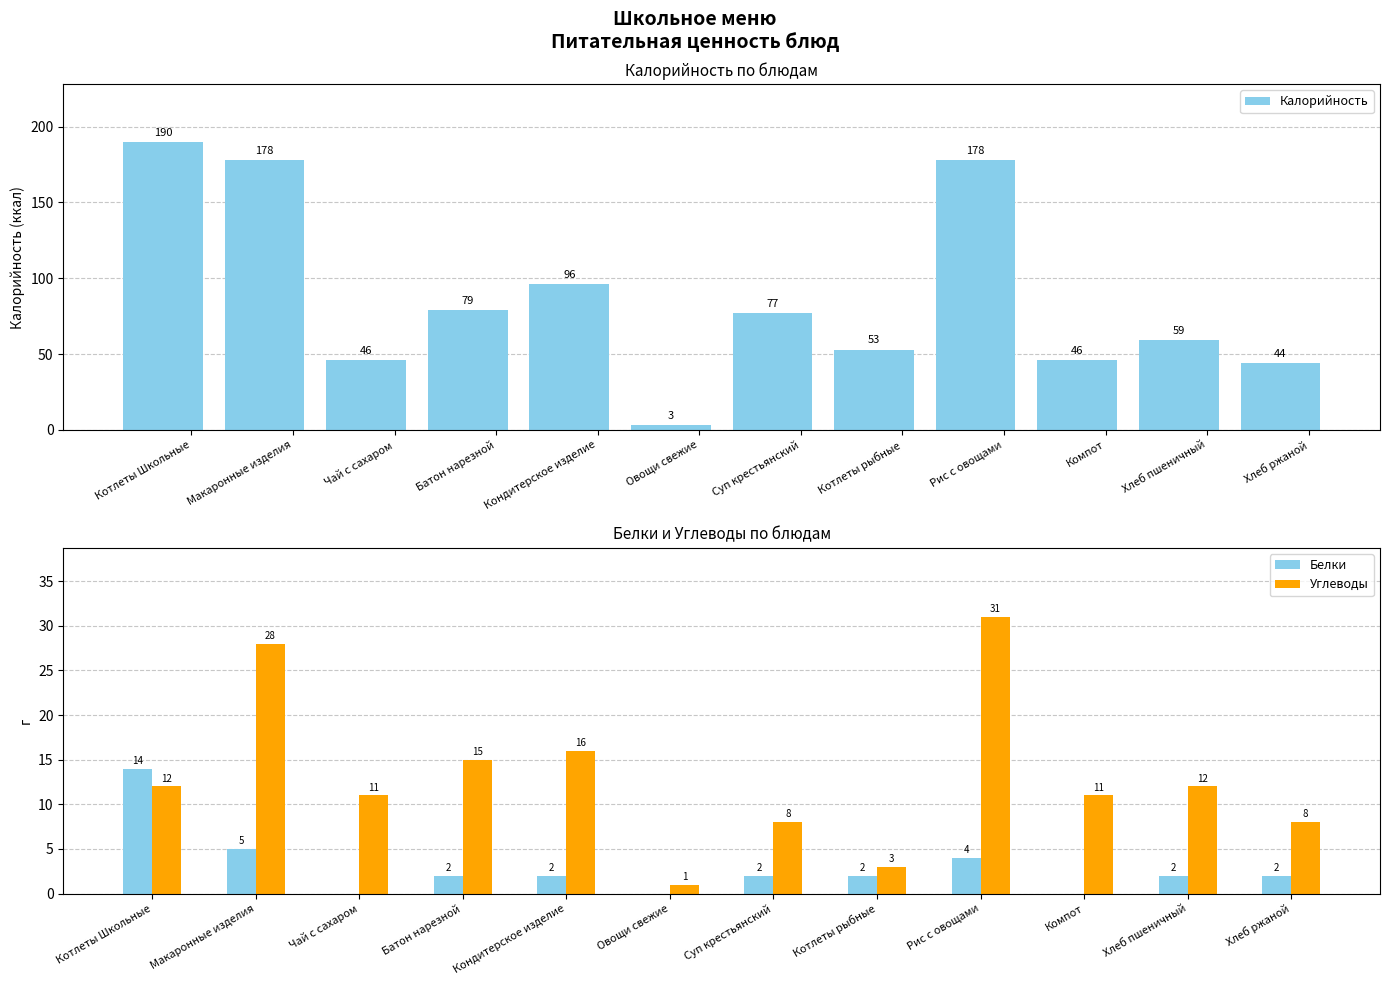

Reading right to left, list all the values displayed in this chart.

Калорийность: 44	59	46	178	53	77	3	96	79	46	178	190
Белки: 2	2	0	4	2	2	0	2	2	0	5	14
Углеводы: 8	12	11	31	3	8	1	16	15	11	28	12